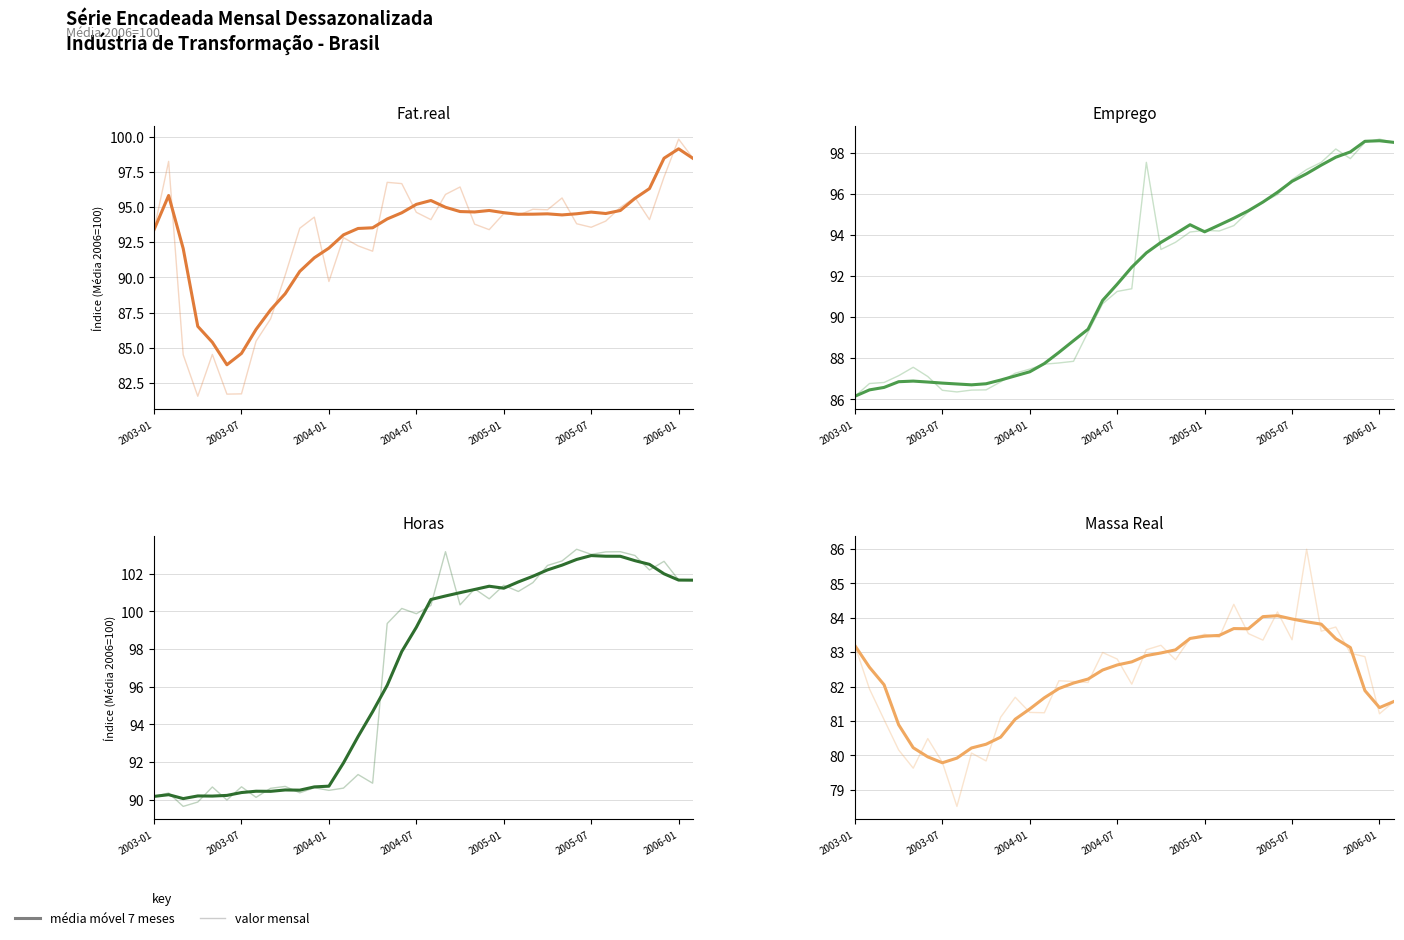

What is the value of the Horas point at the 10th from the left?

90.7